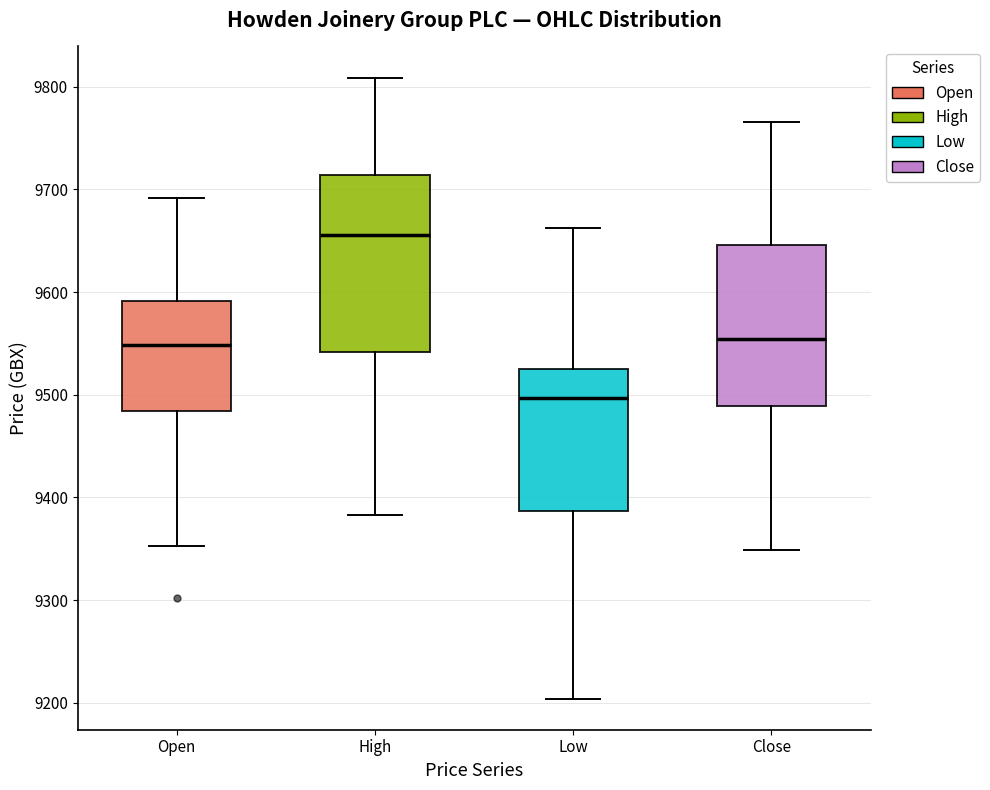

Where is the upper edge of the box for Low on the y-axis? The values are not printed on the chart, so give them approximately, as read against the axis.

9530